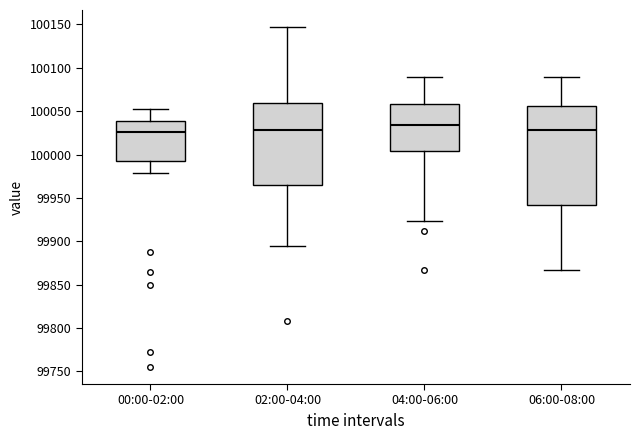

Reading left to right, transcribe this box plot: for each box, give where its median line is, the range the box spans, and where its two whiskers end, as read against the y-axis. The values are not printed on the chart, so give them approximately, as read against the axis.

00:00-02:00: median 100025, box 99995 to 100040, whiskers 99980 to 100055
02:00-04:00: median 100030, box 99965 to 100060, whiskers 99895 to 100145
04:00-06:00: median 100035, box 100005 to 100060, whiskers 99925 to 100090
06:00-08:00: median 100030, box 99940 to 100055, whiskers 99865 to 100090